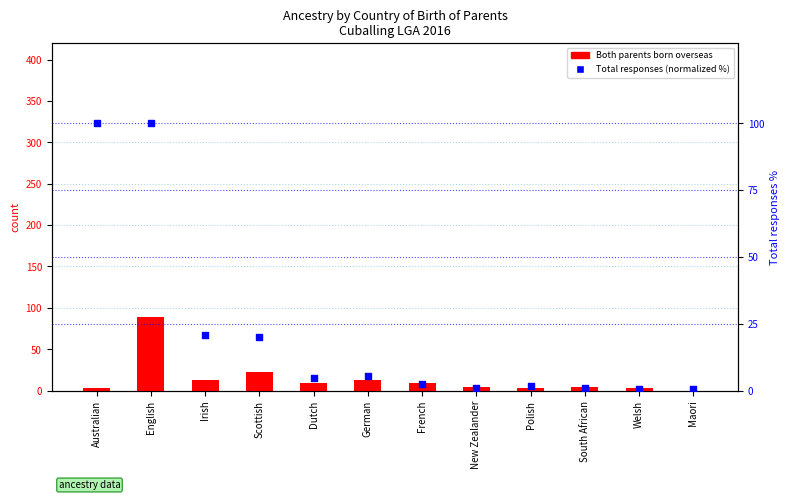

Which series contains the lowest Y value?

Both parents born overseas